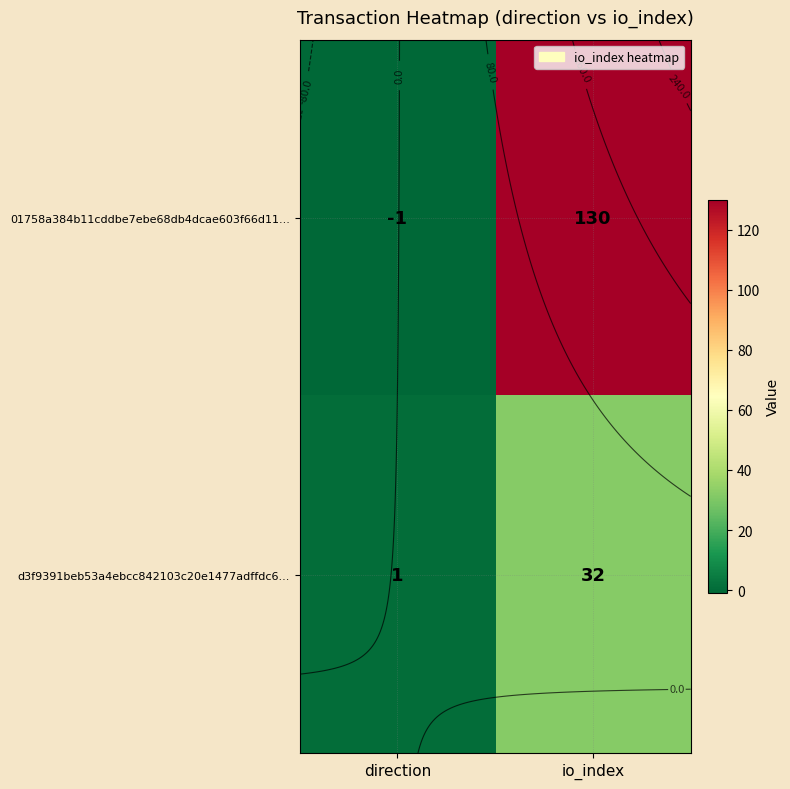

How many values in the d3f9391beb53a4ebcc842103c20e1477adffdc6... series are below 32?

1